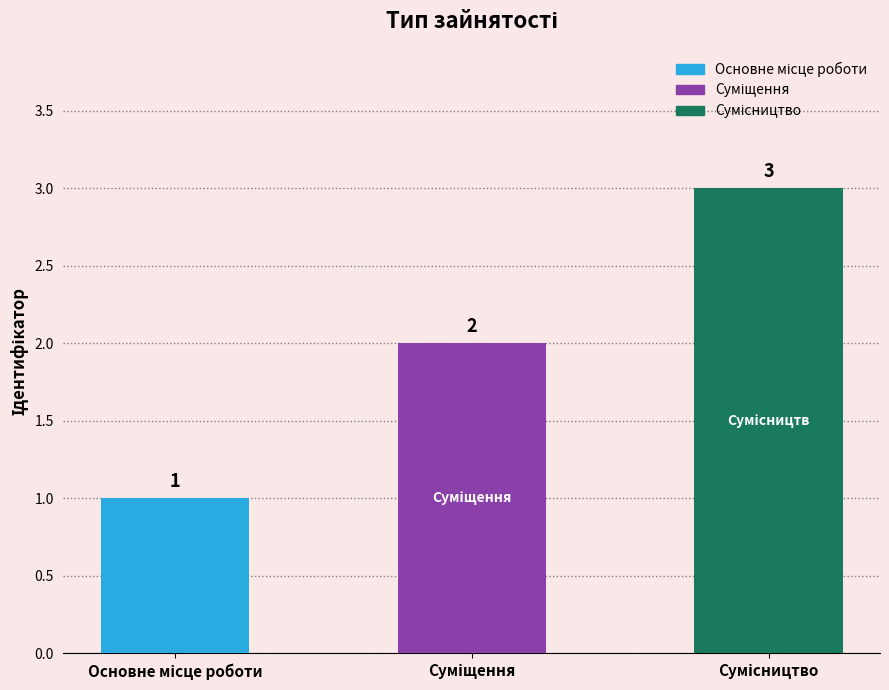

Which label corresponds to the smallest value in the chart?

Основне місце роботи